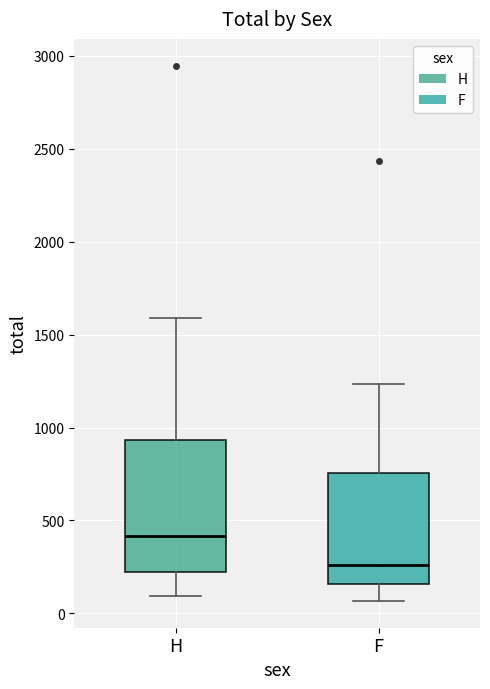

Comparing the boxes themselves (not the whiskers), which one is the tallest?

H